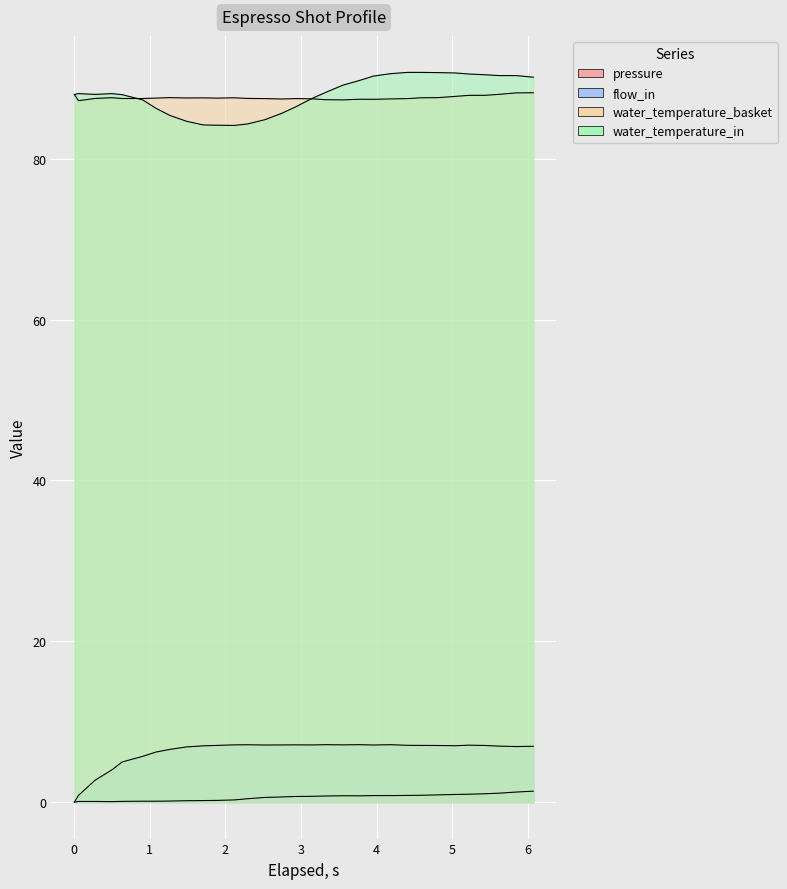

What are all the series names shown in the legend?

pressure, flow_in, water_temperature_basket, water_temperature_in